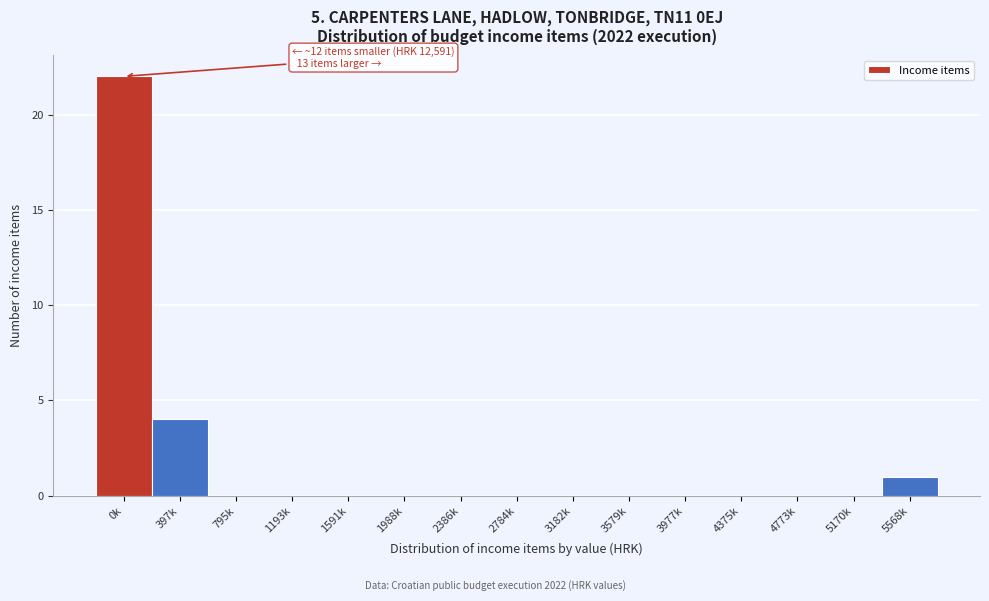

Reading right to left, extract all data points from this chart.

5568k=1	5170k=0	4773k=0	4375k=0	3977k=0	3579k=0	3182k=0	2784k=0	2386k=0	1988k=0	1591k=0	1193k=0	795k=0	397k=4	0k=22